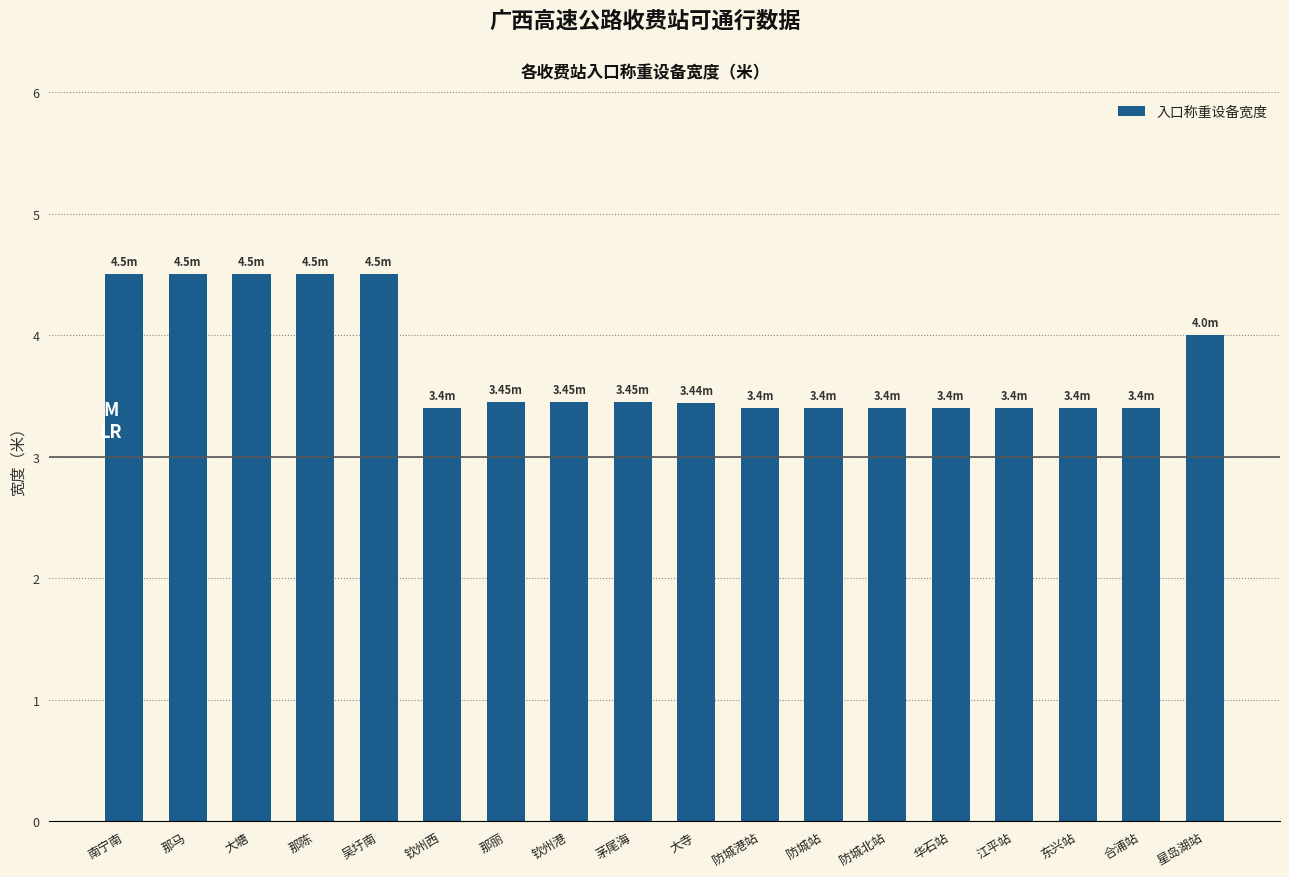

Approximately how many times larger is the value at 江平站 compared to 大寺?

1.0